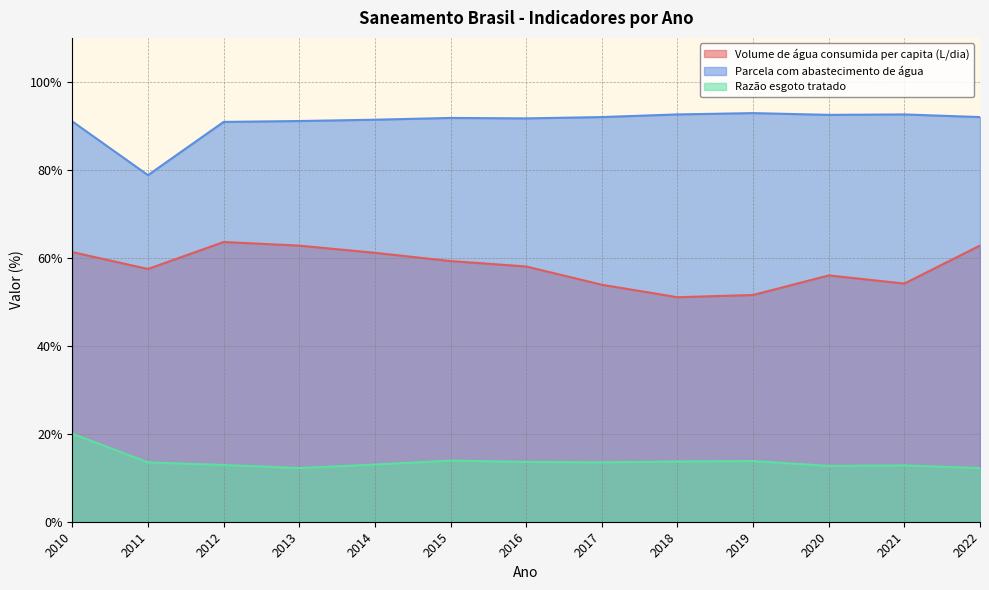

Reading left to right, list all the values displayed in this chart.

Volume de água consumida per capita (L/dia): 2010=61.3	2011=57.5	2012=63.6	2013=62.8	2014=61.1	2015=59.3	2016=58.0	2017=53.9	2018=51.0	2019=51.5	2020=56.0	2021=54.1	2022=62.8
Parcela com abastecimento de água: 2010=91.0	2011=78.8	2012=90.9	2013=91.1	2014=91.4	2015=91.8	2016=91.7	2017=92.0	2018=92.6	2019=92.9	2020=92.5	2021=92.6	2022=92.0
Razão esgoto tratado: 2010=20.0	2011=13.5	2012=12.9	2013=12.2	2014=13.0	2015=13.9	2016=13.6	2017=13.5	2018=13.7	2019=13.8	2020=12.7	2021=12.8	2022=12.2